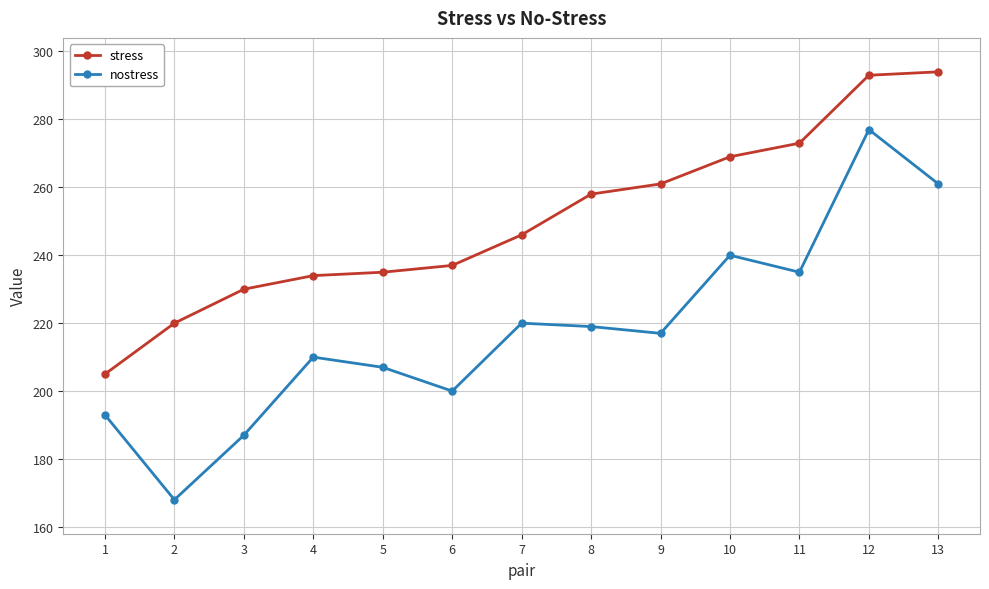

What is the average value of the nostress series?

218